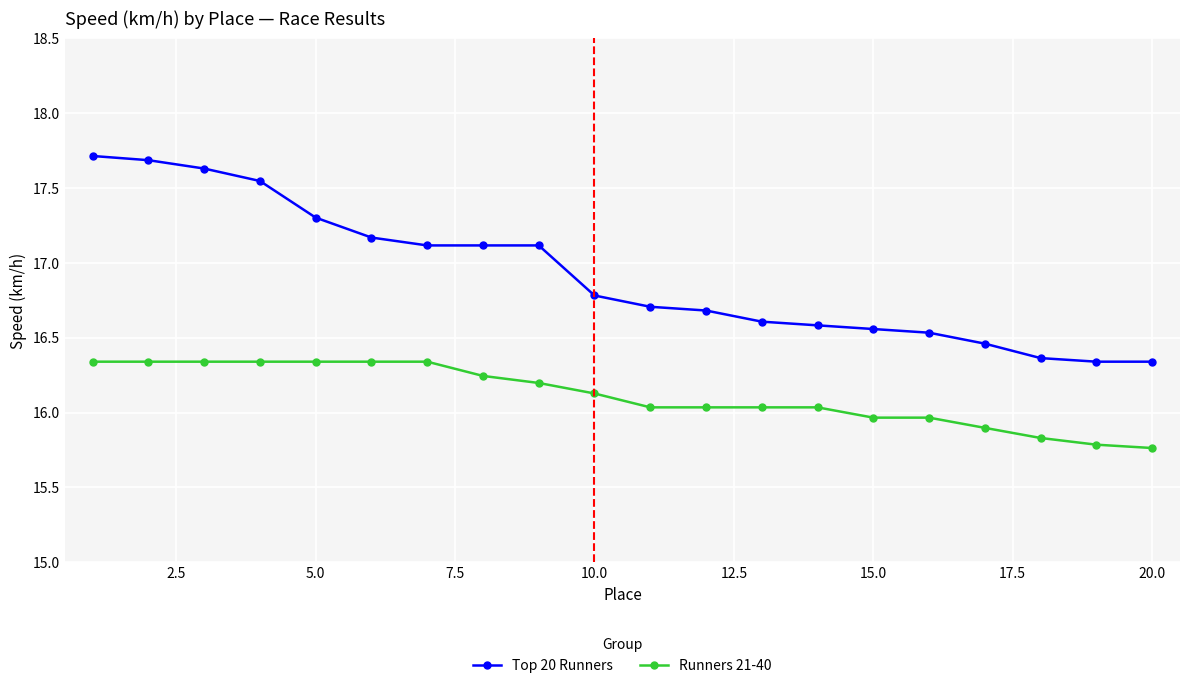

True or false: Runners 21-40 and Top 20 Runners cross at least once.

False